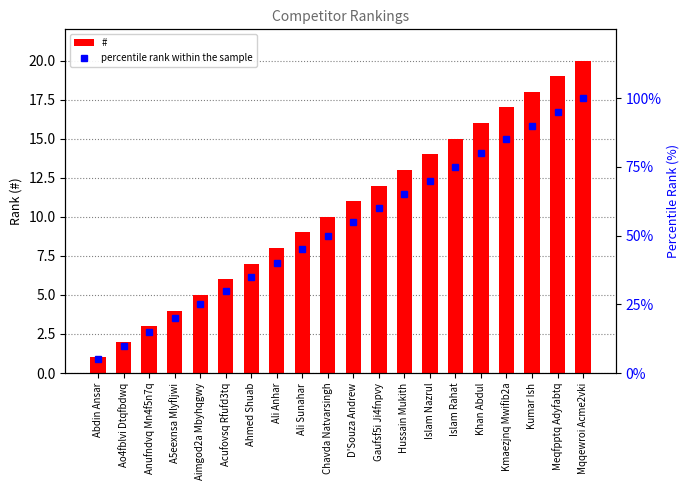

What is the sum of the # values at Ali Sunahar and Islam Nazrul?

23